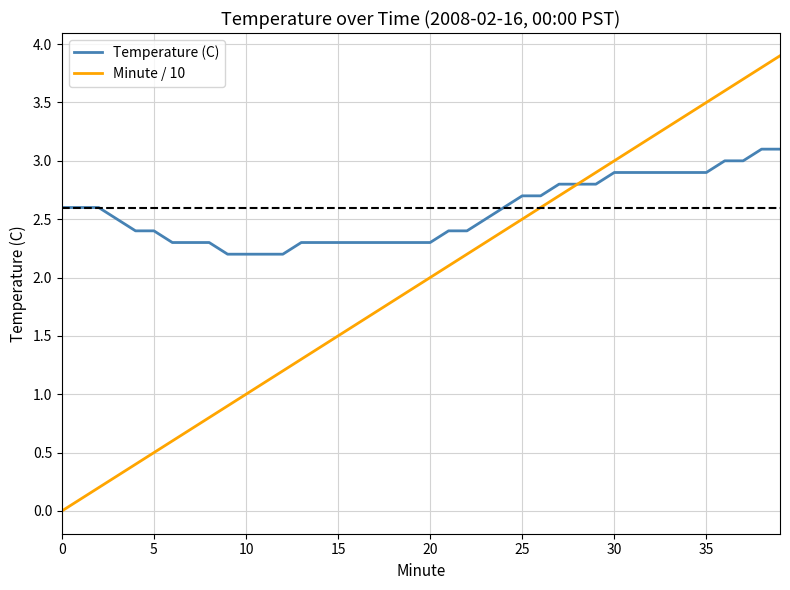

What is the maximum value for Temperature (C)?

3.1